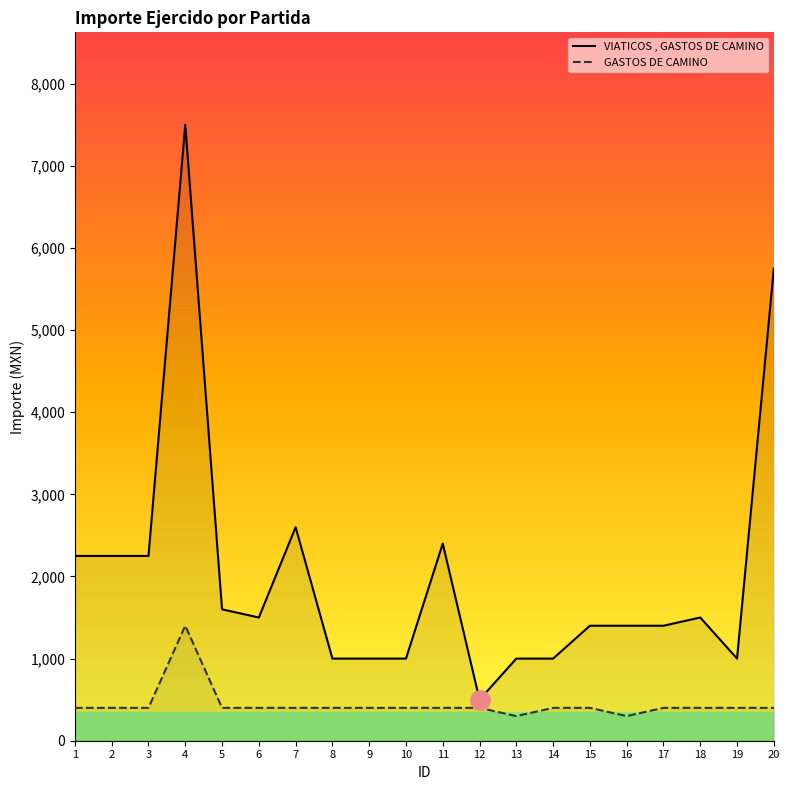

True or false: VIATICOS , GASTOS DE CAMINO and GASTOS DE CAMINO intersect in this chart.

False